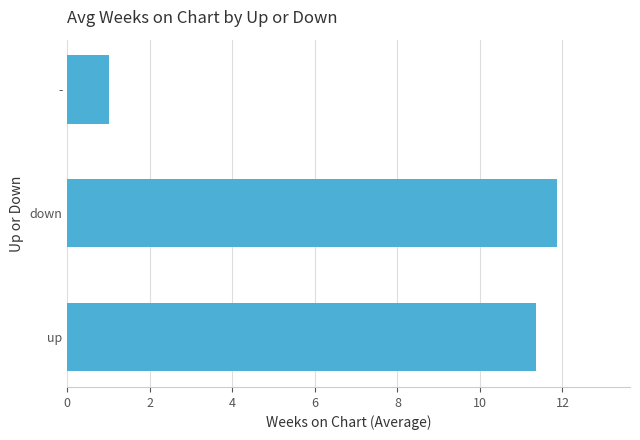

List the labels in order of value, largest first.

down, up, -